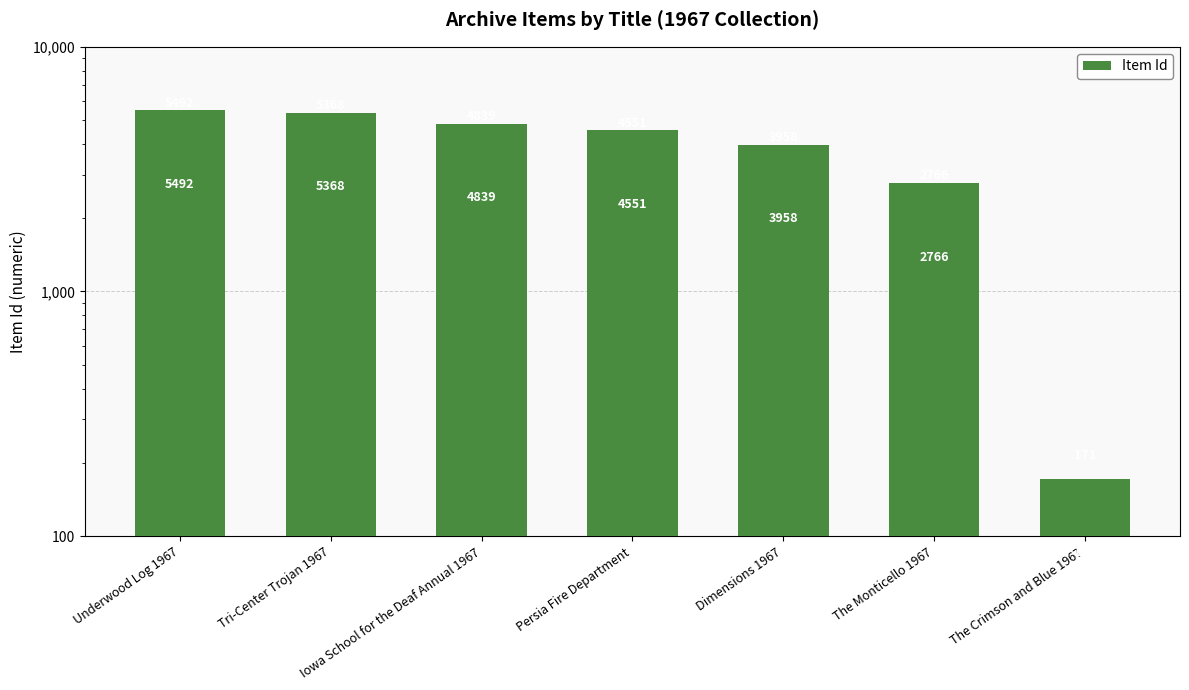

What is the change in value from Underwood Log 1967 to The Monticello 1967?

-2726